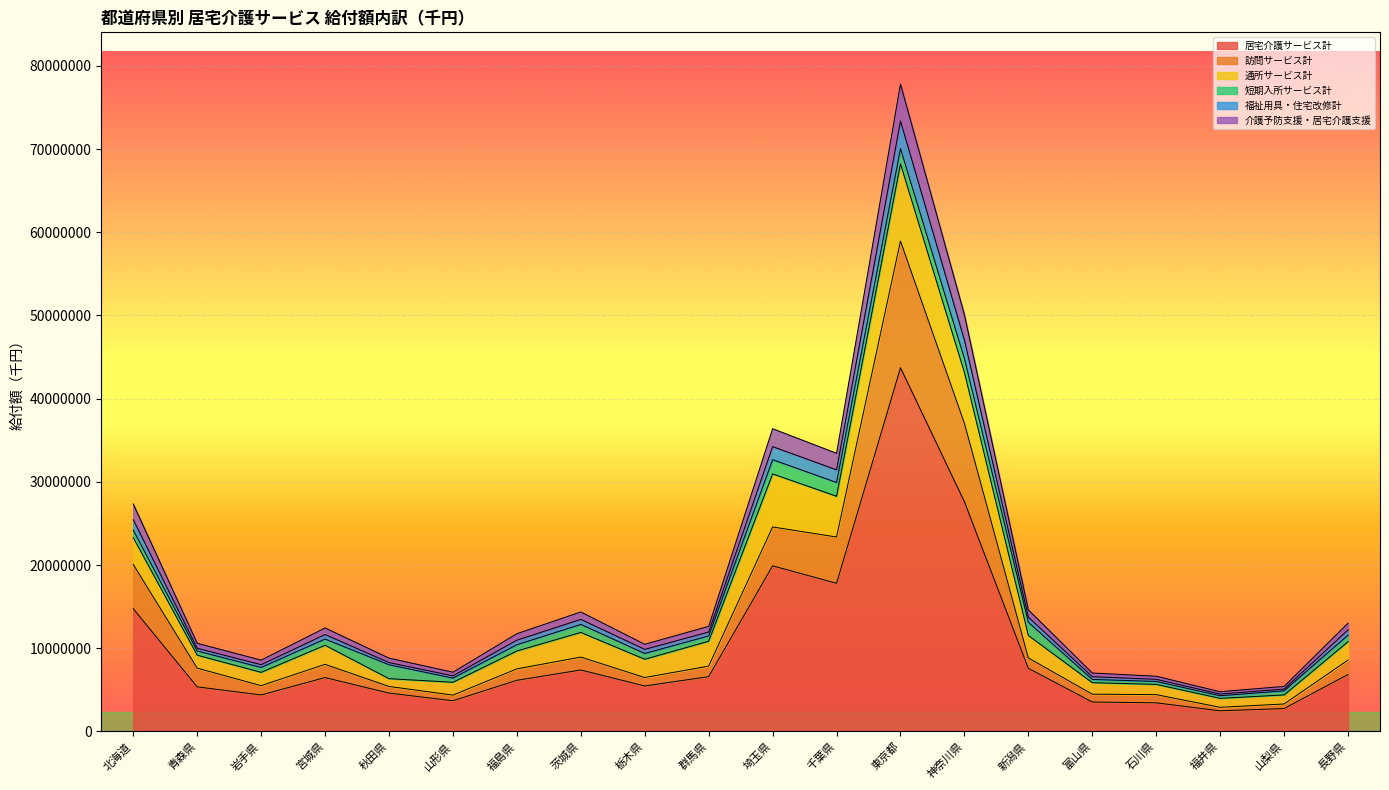

At which category is the sum across all series the highest?

東京都